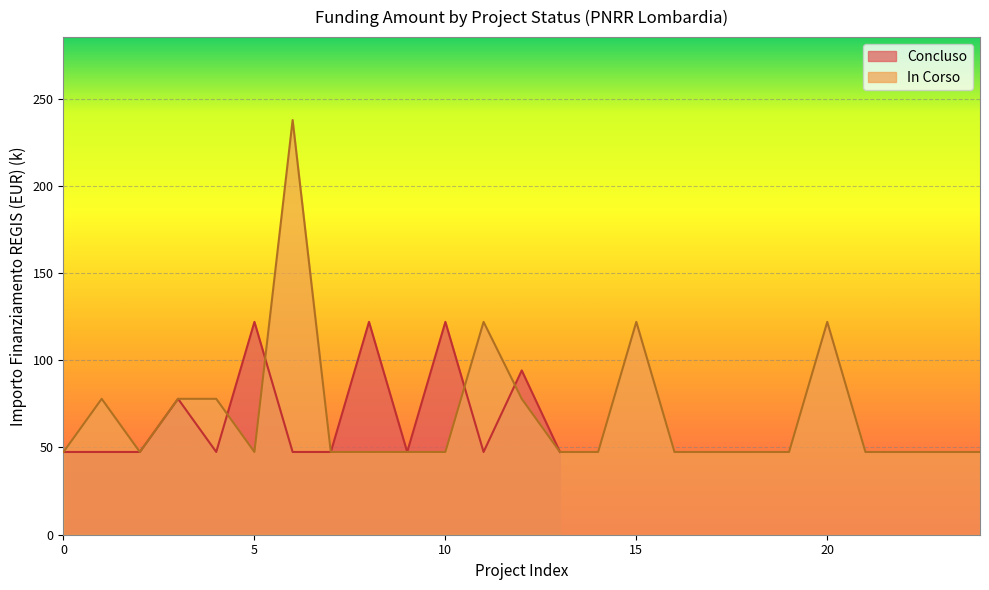

Is it true that the value at 8 is 62.0?

False